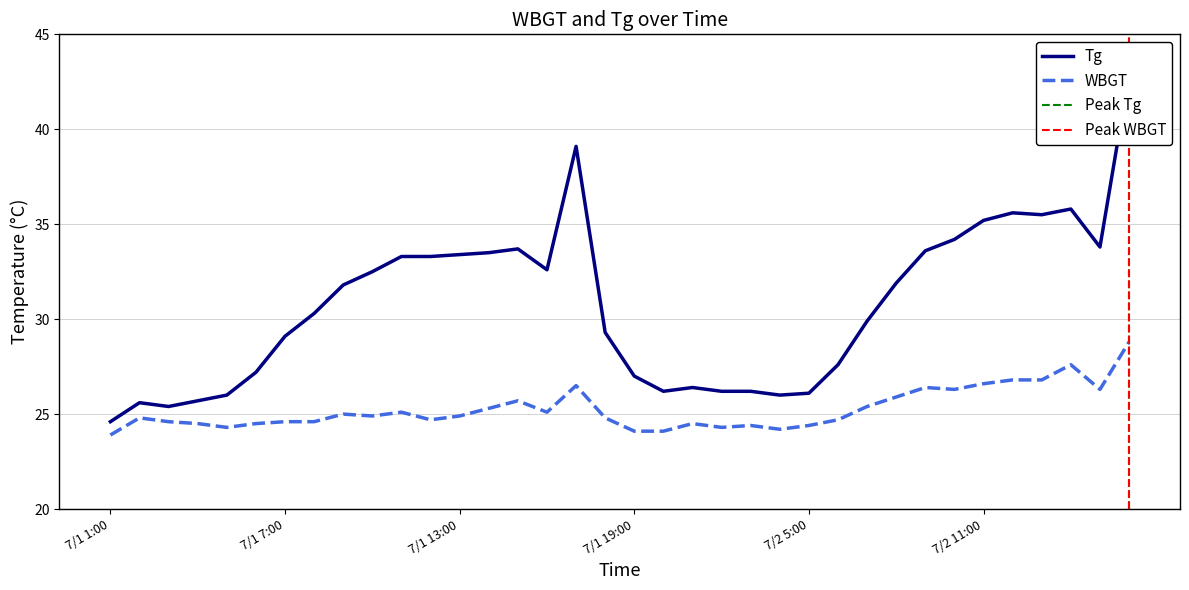

Which series has the largest total across all categories?

Tg